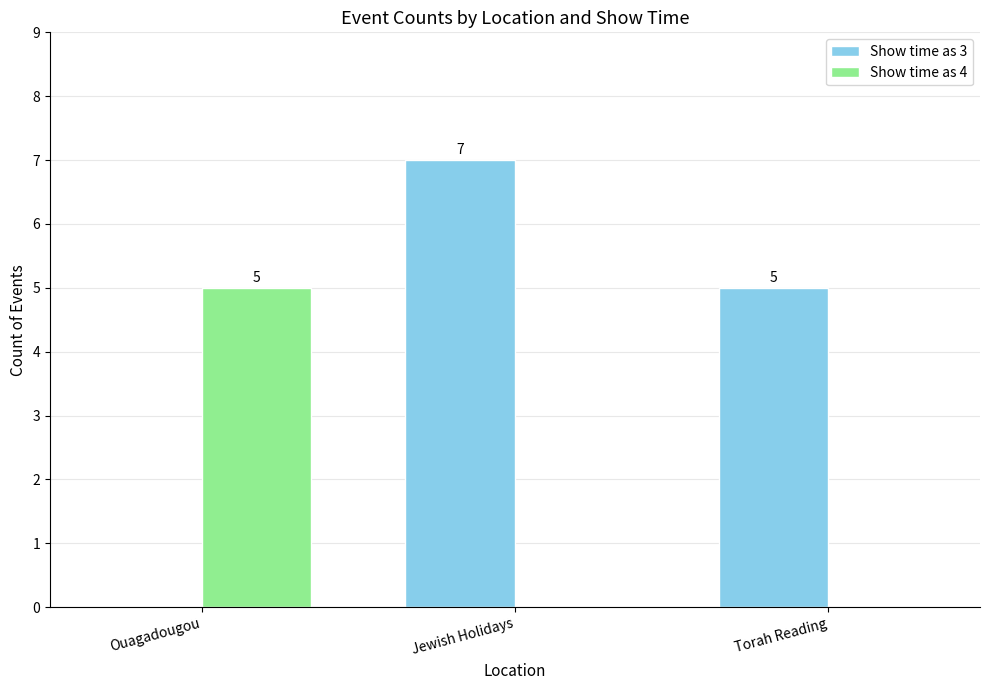

What are all the series names shown in the legend?

Show time as 3, Show time as 4